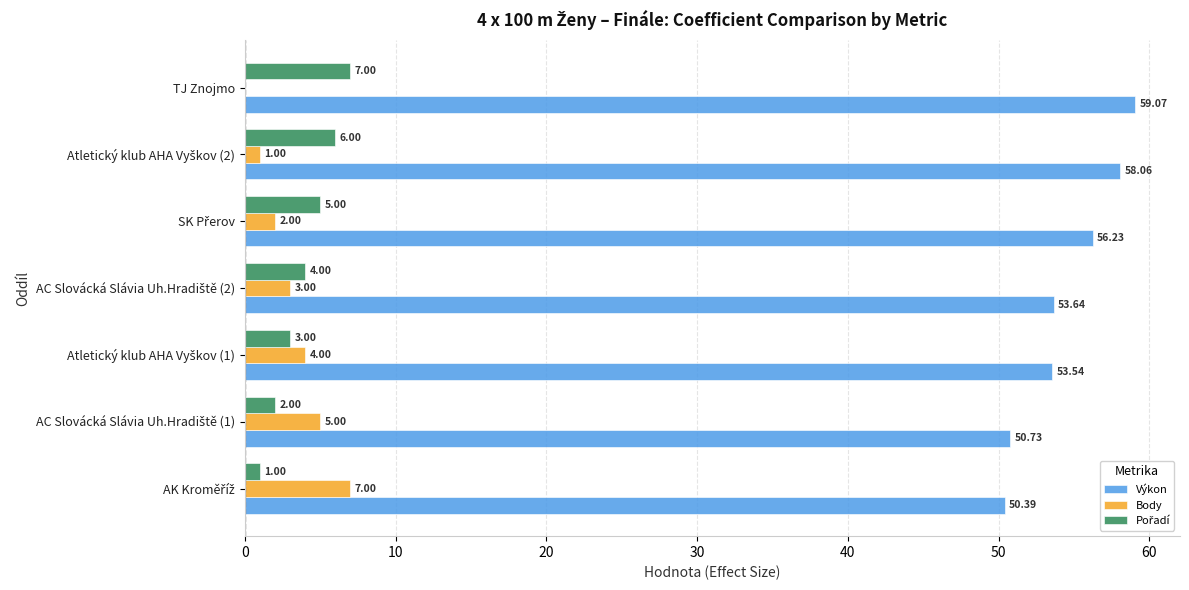

What is the sum of all Výkon values?

381.7